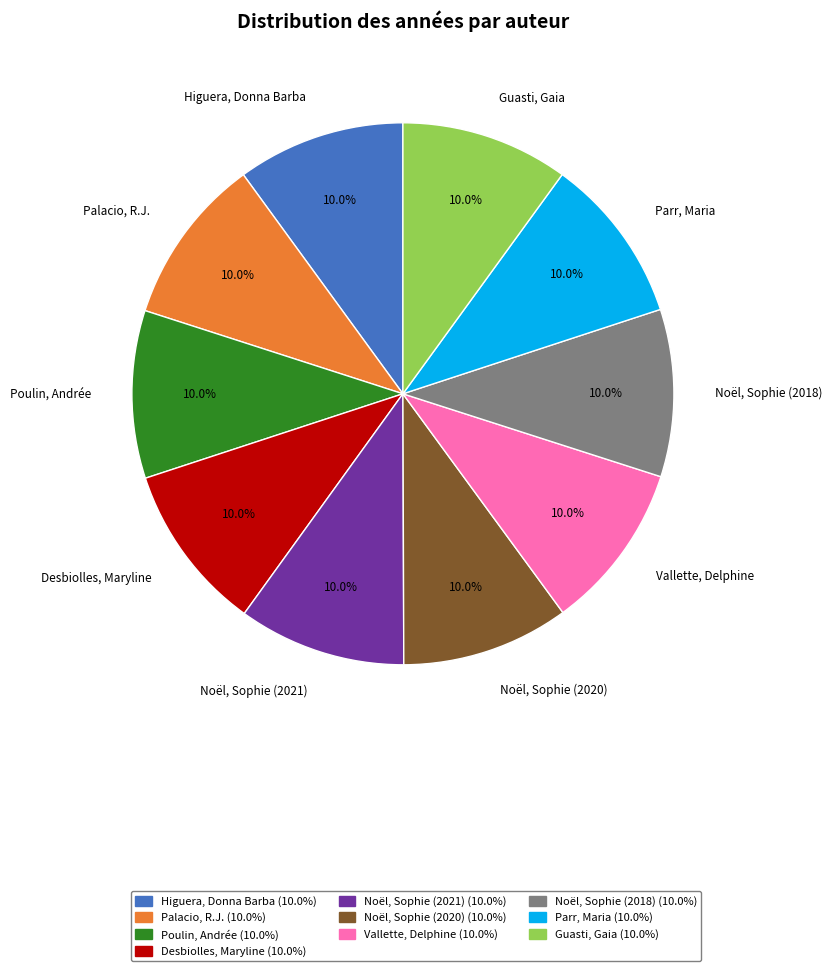

How much of the chart is everything except Desbiolles, Maryline?

90.0%